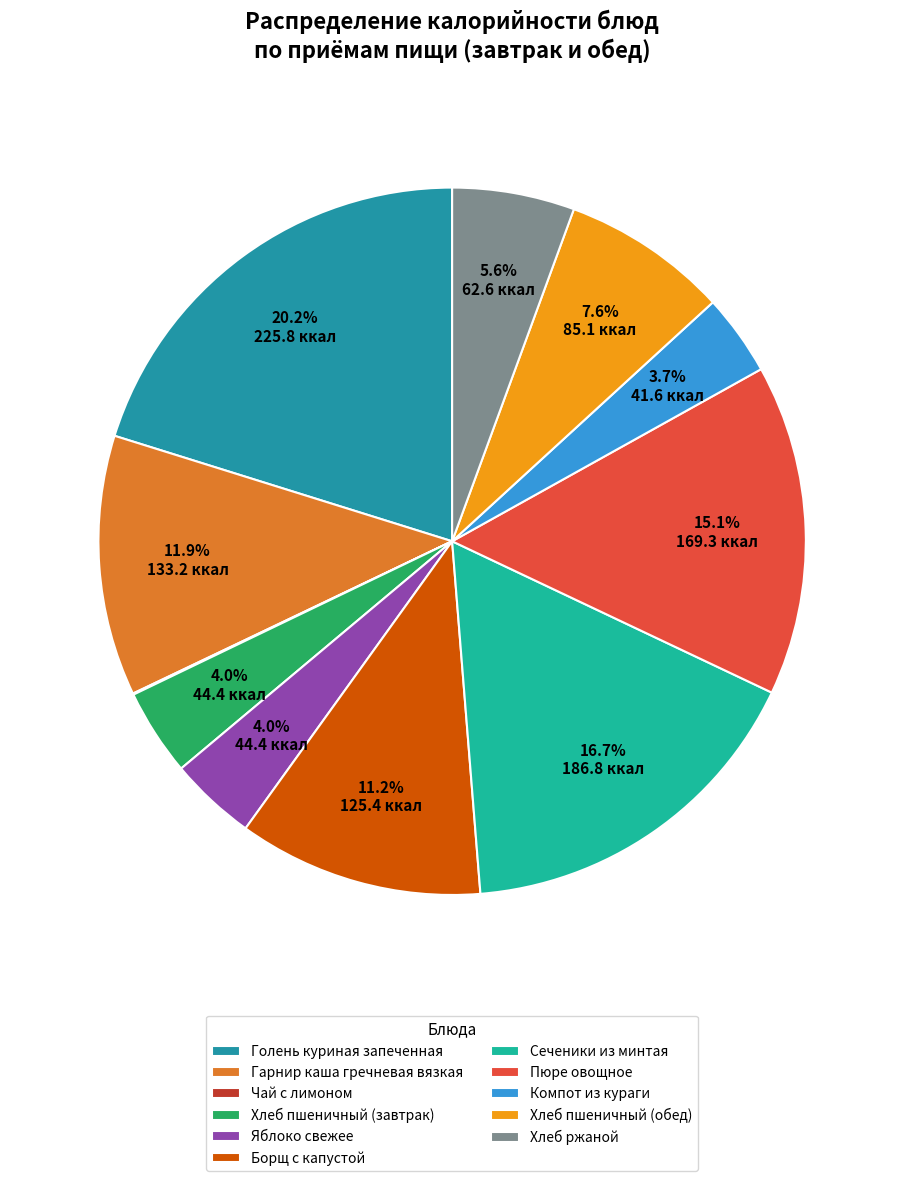

Rank the categories by value from lowest to highest.

Чай с лимоном, Компот из кураги, Хлеб пшеничный (завтрак), Яблоко свежее, Хлеб ржаной, Хлеб пшеничный (обед), Борщ с капустой, Гарнир каша гречневая вязкая, Пюре овощное, Сеченики из минтая, Голень куриная запеченная